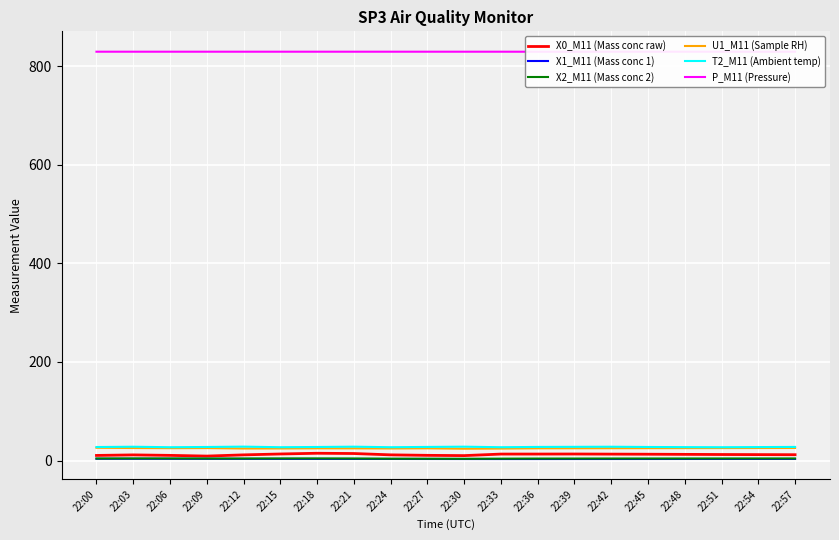

What is the difference between the P_M11 (Pressure) values at 22:42 and 22:36?

0.1